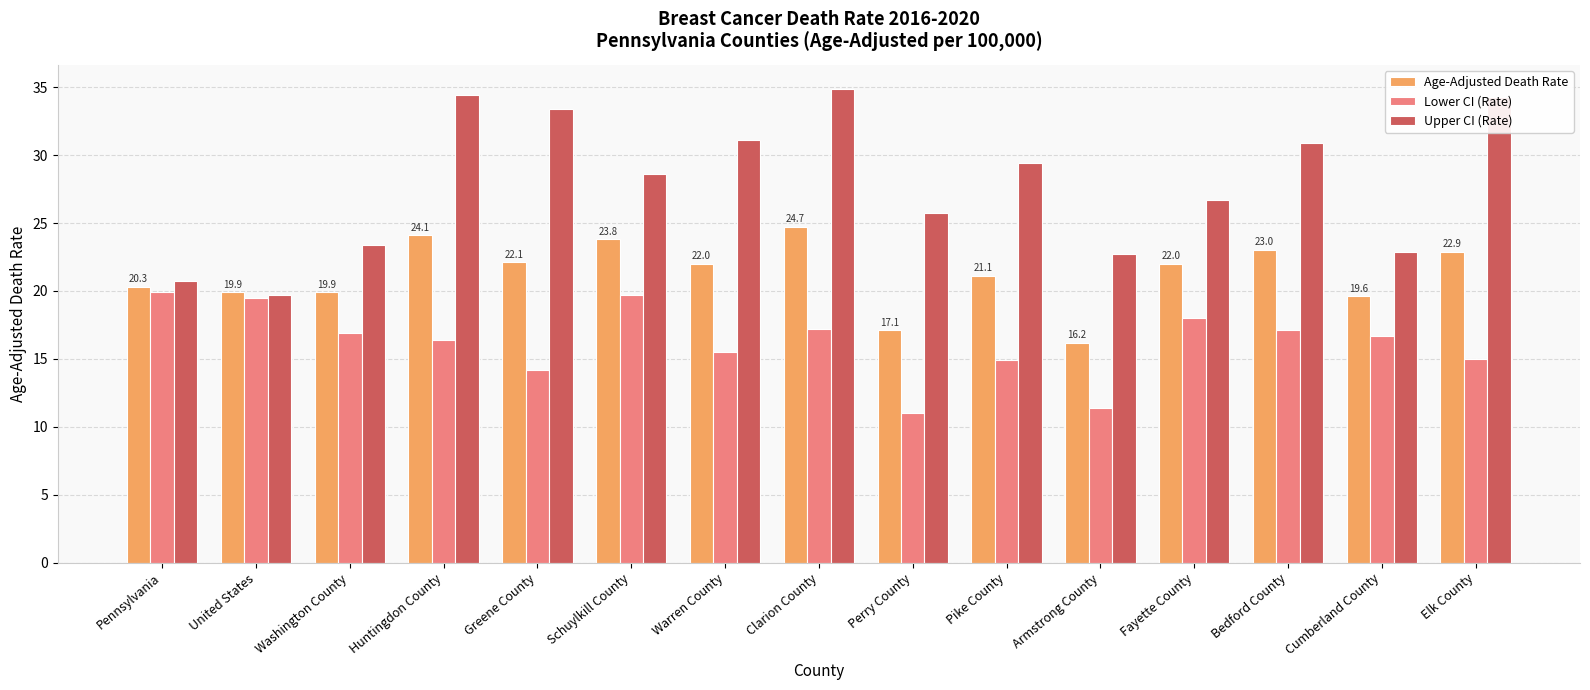

Are the bars horizontal?

No